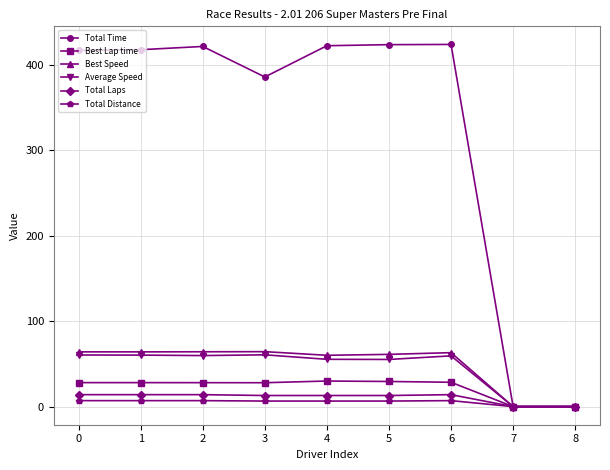

What is the sum of all Best Speed values?

441.2